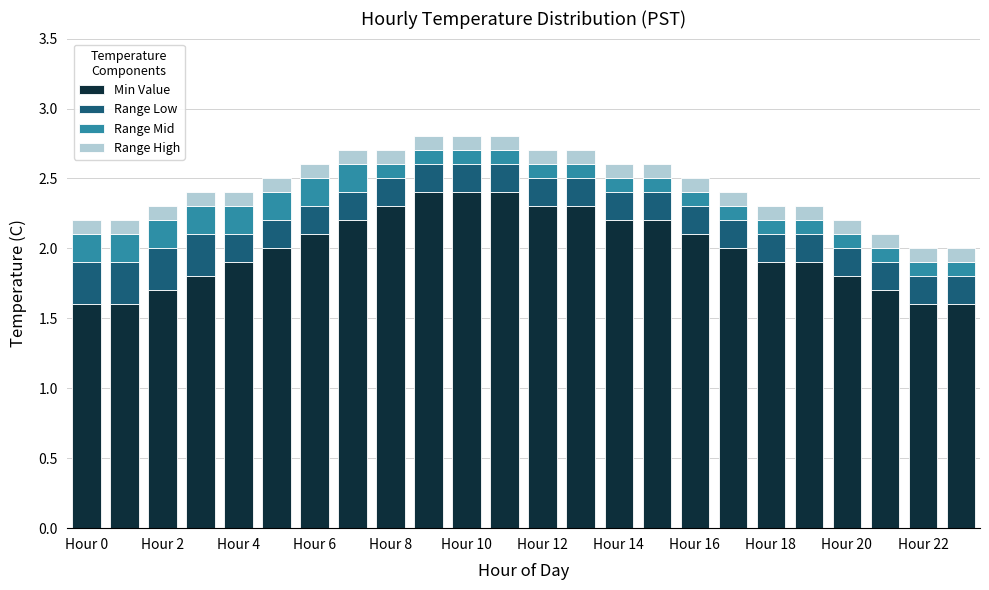

What is the minimum value for Min Value?

1.6